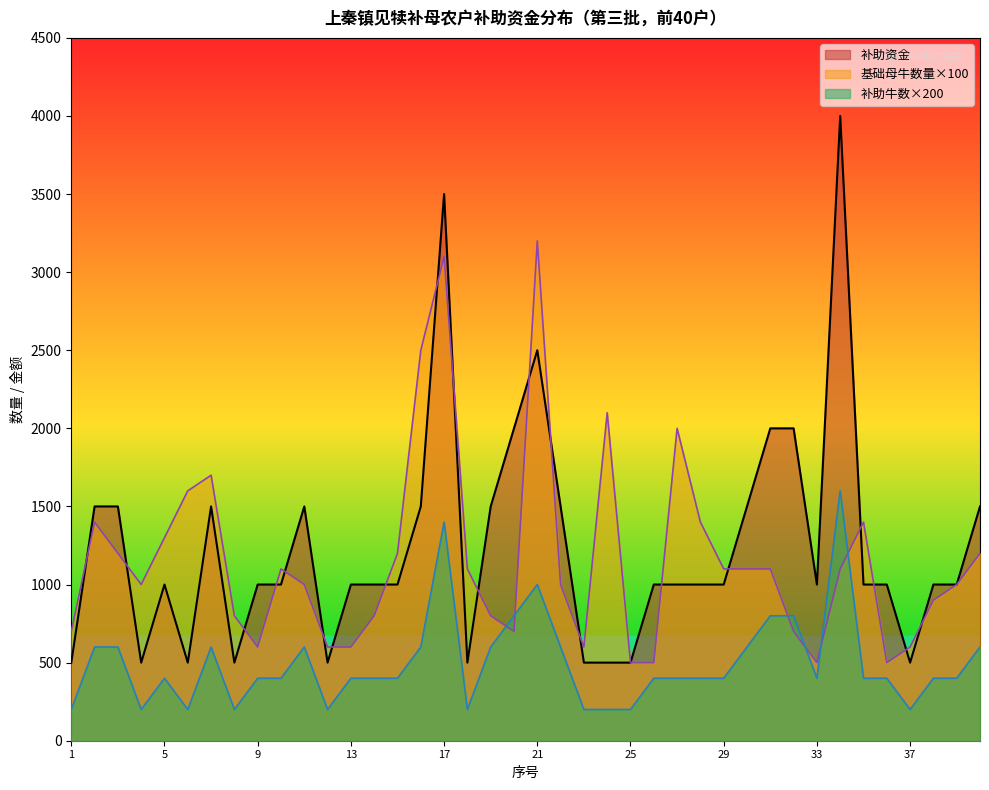

Where is 基础母牛数量 nearest to the value 1850?

7